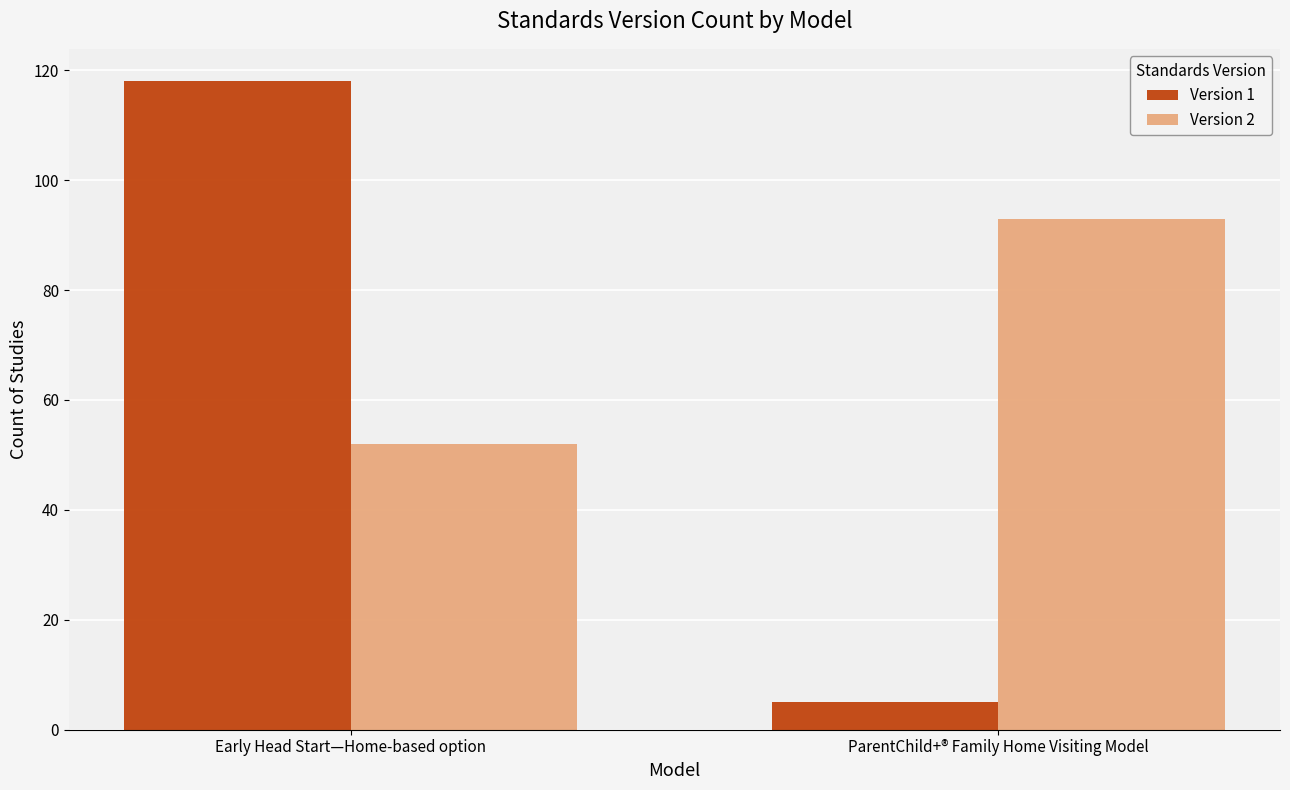

Rank the series by their maximum value, from highest to lowest.

Version 1, Version 2